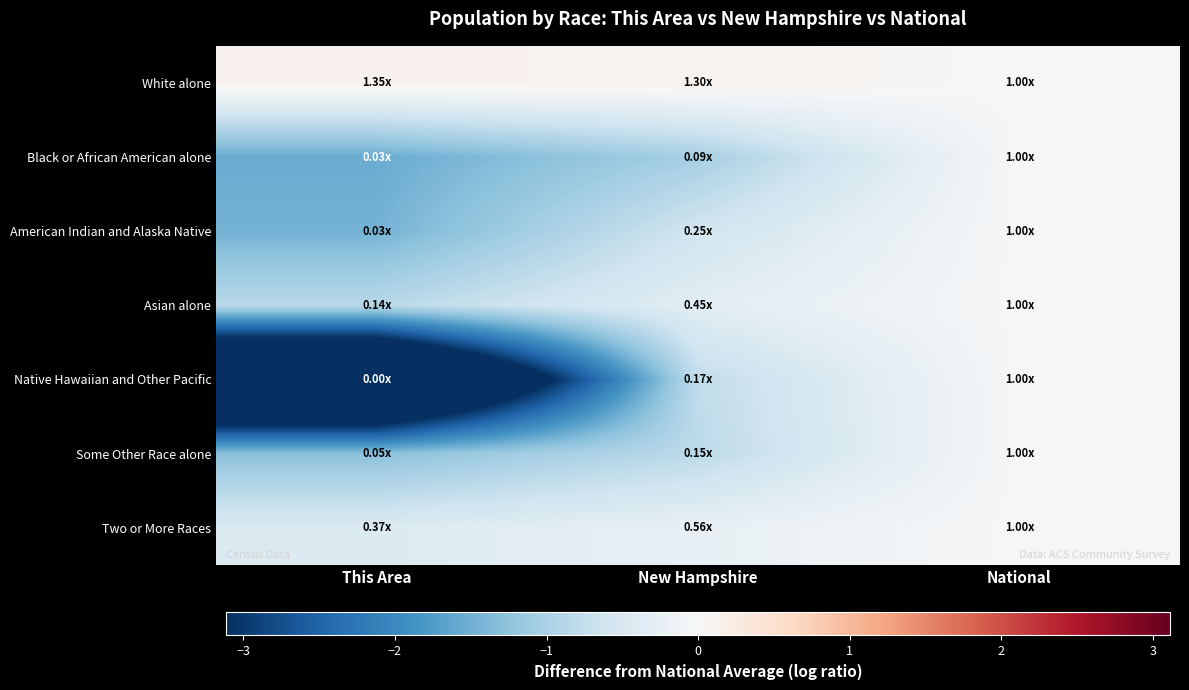

Reading right to left, extract all data points from this chart.

White alone: National=0.0	New Hampshire=0.1	This Area=0.1
Black or African American alone: National=0.0	New Hampshire=-1.0	This Area=-1.6
American Indian and Alaska Native: National=0.0	New Hampshire=-0.6	This Area=-1.5
Asian alone: National=0.0	New Hampshire=-0.3	This Area=-0.9
Native Hawaiian and Other Pacific: National=0.0	New Hampshire=-0.8	This Area=-6.0
Some Other Race alone: National=0.0	New Hampshire=-0.8	This Area=-1.3
Two or More Races: National=0.0	New Hampshire=-0.3	This Area=-0.4